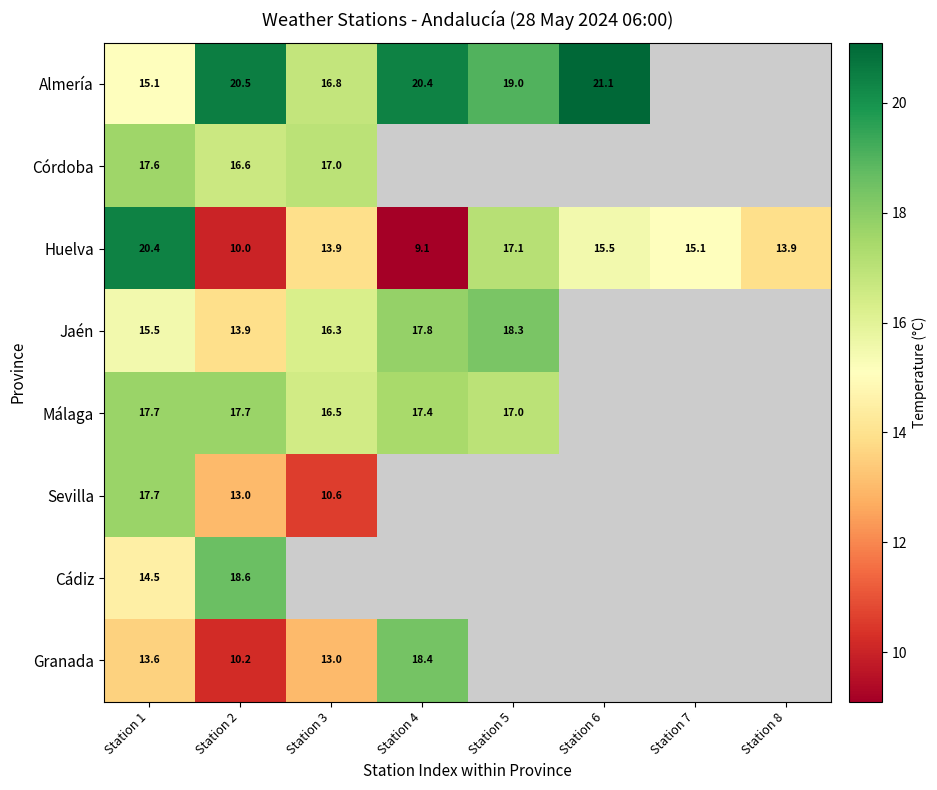

At how many categories does at least one series exceed 21?

1